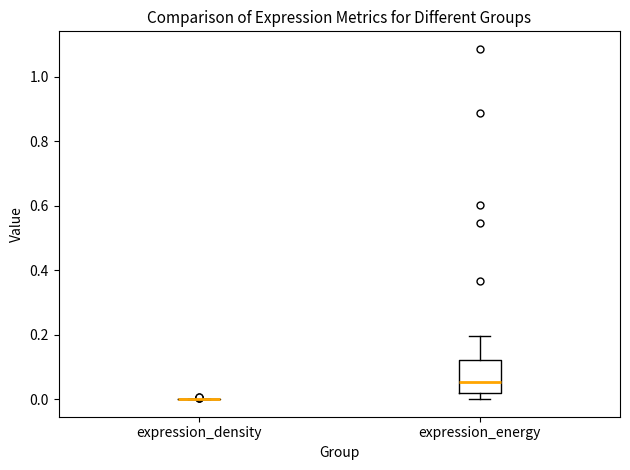

Comparing the boxes themselves (not the whiskers), which one is the tallest?

expression_energy